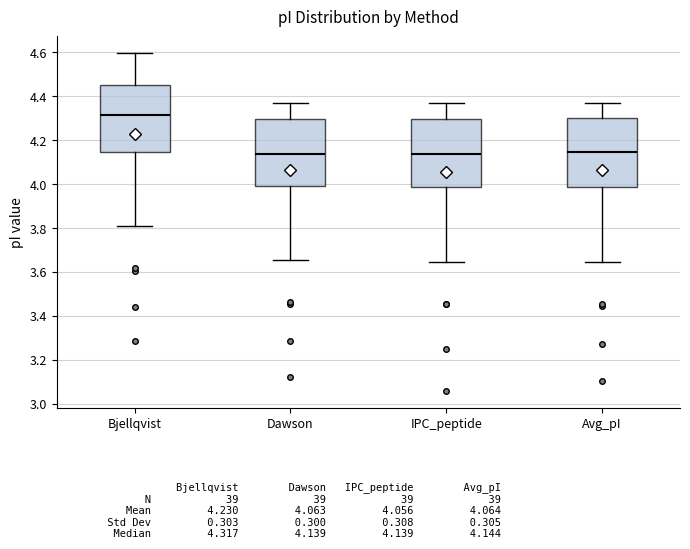

Reading left to right, transcribe this box plot: for each box, give where its median line is, the range the box spans, and where its two whiskers end, as read against the y-axis. The values are not printed on the chart, so give them approximately, as read against the axis.

Bjellqvist: median 4.32, box 4.14 to 4.46, whiskers 3.80 to 4.60
Dawson: median 4.14, box 4.00 to 4.30, whiskers 3.66 to 4.36
IPC_peptide: median 4.14, box 3.98 to 4.30, whiskers 3.64 to 4.36
Avg_pI: median 4.14, box 3.98 to 4.30, whiskers 3.64 to 4.38